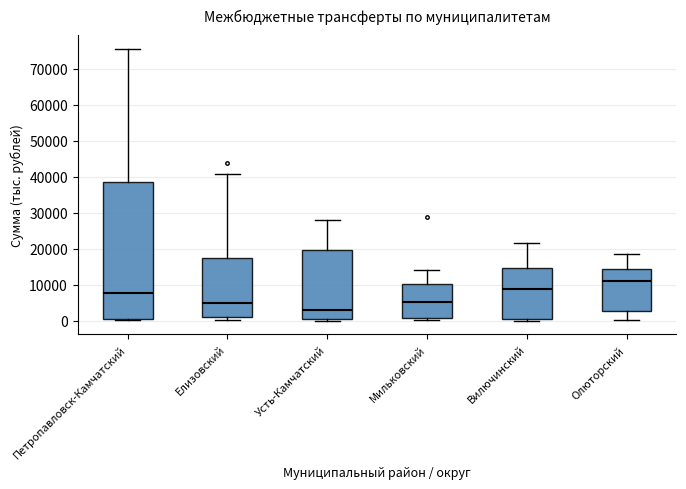

Which box has the highest median line?

Олюторский